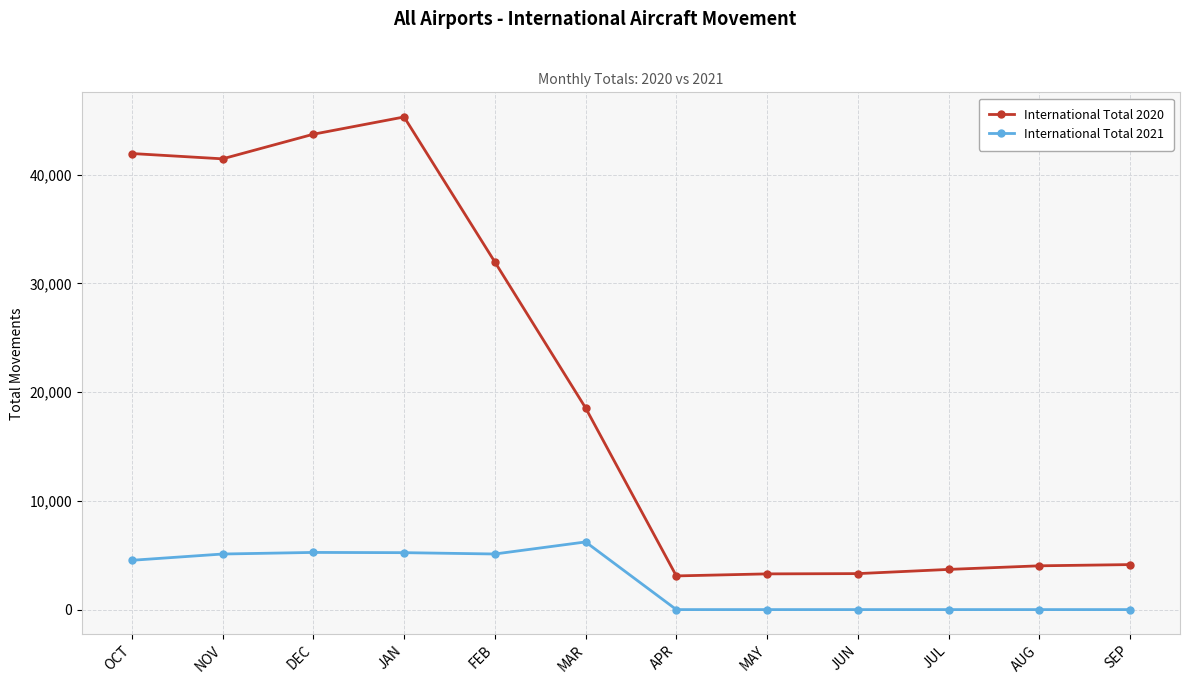

In International Total 2020, how many points are higher than both neighbors (excluding endpoints)?

1